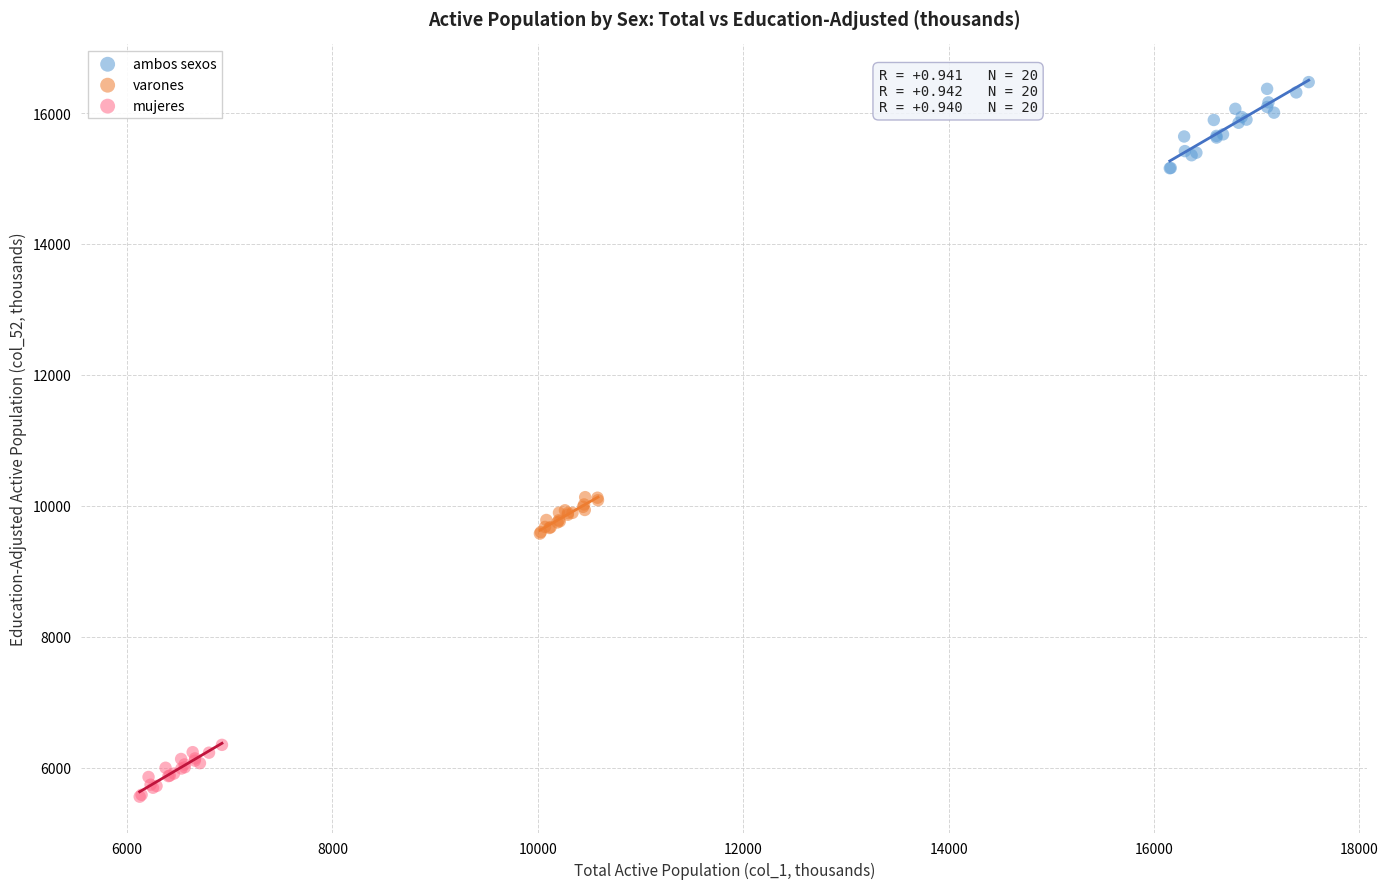

Which series has the largest Y range (max minus min)?

ambos sexos